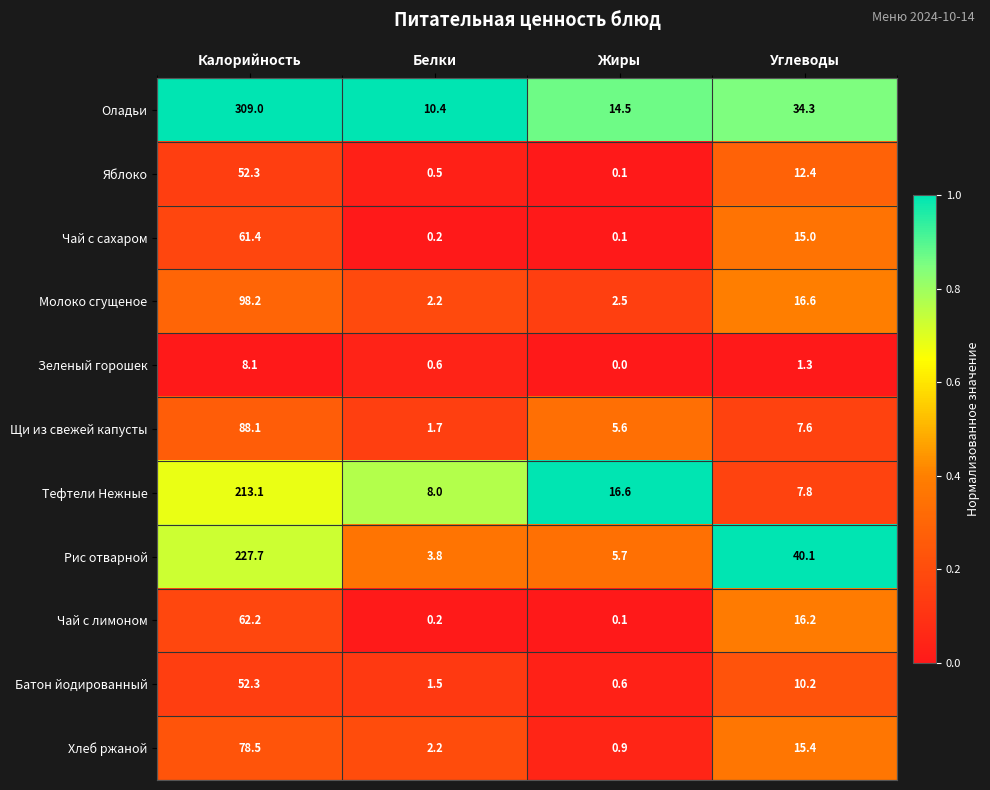

At which label does Рис отварной first exceed 40?

Калорийность